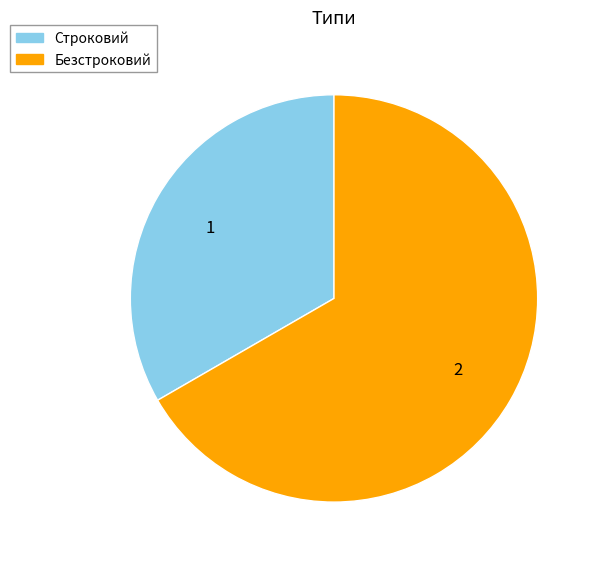

Between Строковий and Безстроковий, which is larger?

Безстроковий